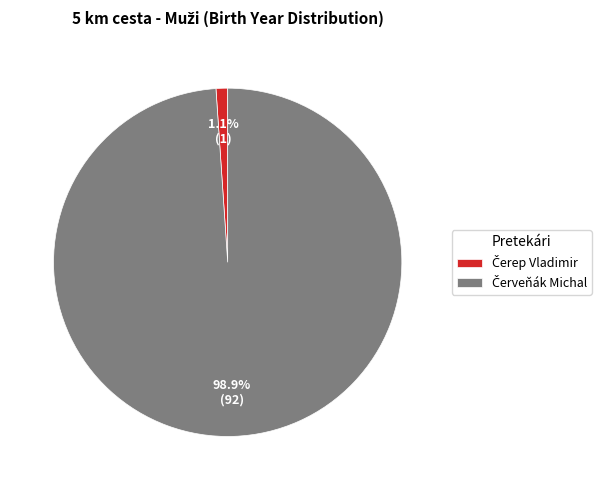

Does any single category account for the majority?

Yes